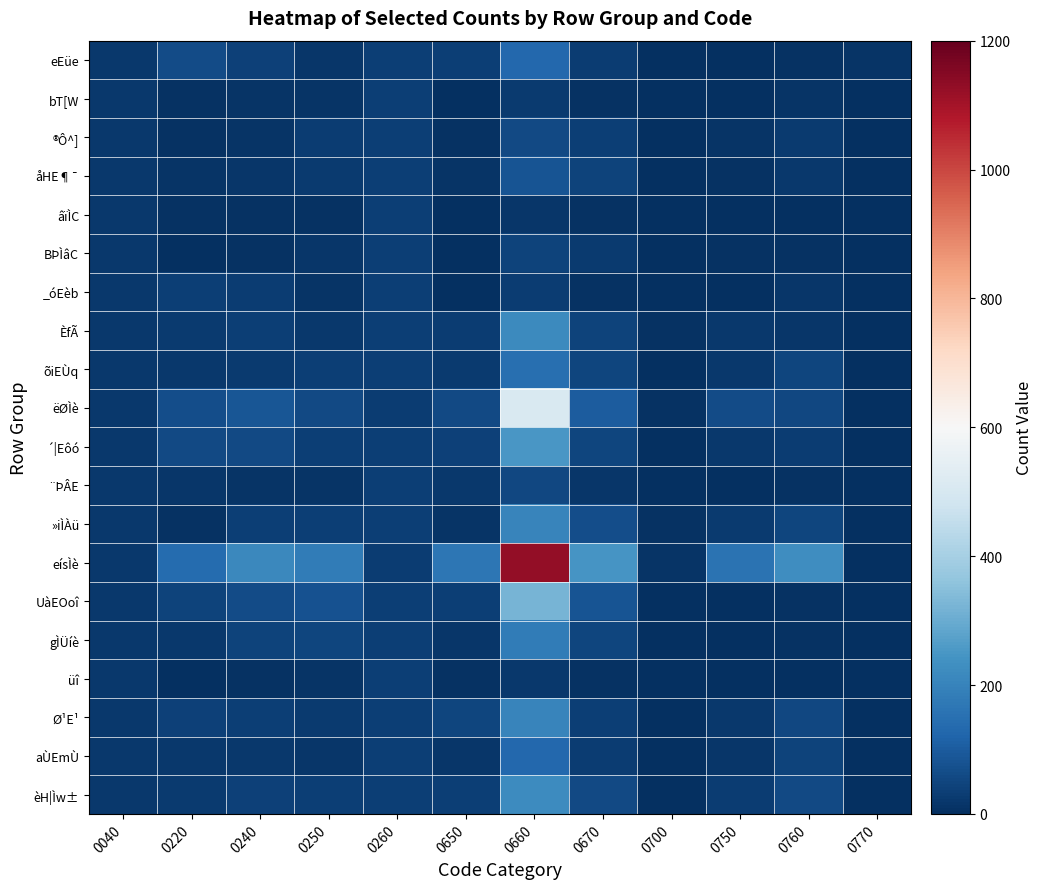

Reading left to right, extract all data points from this chart.

eEüe: 0040=21	0220=62	0240=38	0250=16	0260=36	0650=37	0660=130	0670=29	0700=2	0750=2	0760=9	0770=14
bT[W: 0040=21	0220=8	0240=12	0250=11	0260=36	0650=3	0660=25	0670=9	0700=0	0750=1	0760=10	0770=1
®Ô^]: 0040=21	0220=8	0240=12	0250=31	0260=36	0650=5	0660=59	0670=35	0700=0	0750=11	0760=28	0770=1
åHE¶¯: 0040=21	0220=13	0240=17	0250=24	0260=36	0650=12	0660=81	0670=43	0700=0	0750=8	0760=20	0770=1
âïÌC: 0040=21	0220=7	0240=9	0250=5	0260=36	0650=4	0660=18	0670=7	0700=0	0750=0	0760=0	0770=0
BÞÌâC: 0040=21	0220=4	0240=5	0250=16	0260=36	0650=3	0660=45	0670=25	0700=0	0750=5	0760=8	0770=0
_óEèb: 0040=21	0220=35	0240=29	0250=13	0260=35	0650=4	0660=29	0670=7	0700=0	0750=0	0760=15	0770=2
ÈfÃ: 0040=21	0220=27	0240=33	0250=22	0260=35	0650=32	0660=217	0670=43	0700=5	0750=19	0760=18	0770=1
õiEÙq: 0040=21	0220=19	0240=24	0250=37	0260=36	0650=25	0660=148	0670=47	0700=0	0750=22	0760=49	0770=2
ëØÌè: 0040=20	0220=69	0240=88	0250=59	0260=30	0650=60	0660=508	0670=100	0700=7	0750=61	0760=55	0770=1
´|Eôó: 0040=19	0220=59	0240=58	0250=33	0260=33	0650=42	0660=251	0670=48	0700=2	0750=23	0760=29	0770=1
¨ÞÂE: 0040=21	0220=15	0240=13	0250=14	0260=36	0650=20	0660=54	0670=16	0700=0	0750=4	0760=9	0770=1
»iÌÀü: 0040=20	0220=9	0240=34	0250=36	0260=35	0650=13	0660=205	0670=69	0700=5	0750=28	0760=50	0770=2
eísÌè: 0040=20	0220=138	0240=212	0250=181	0260=29	0650=168	0660=1126	0670=247	0700=14	0750=158	0760=226	0770=4
UàEOoî: 0040=21	0220=45	0240=64	0250=77	0260=36	0650=34	0660=321	0670=81	0700=0	0750=3	0760=7	0770=0
gÌÜíè: 0040=21	0220=19	0240=43	0250=47	0260=36	0650=15	0660=182	0670=50	0700=0	0750=2	0760=6	0770=0
üî: 0040=21	0220=4	0240=5	0250=10	0260=36	0650=7	0660=20	0670=9	0700=0	0750=2	0760=2	0770=0
Ø¹E¹: 0040=21	0220=40	0240=33	0250=27	0260=35	0650=48	0660=204	0670=37	0700=3	0750=23	0760=54	0770=1
aÙEmÙ: 0040=21	0220=21	0240=20	0250=18	0260=36	0650=16	0660=130	0670=31	0700=0	0750=16	0760=43	0770=1
èH|Ìw±: 0040=21	0220=28	0240=38	0250=36	0260=35	0650=34	0660=222	0670=58	0700=1	0750=29	0760=58	0770=2